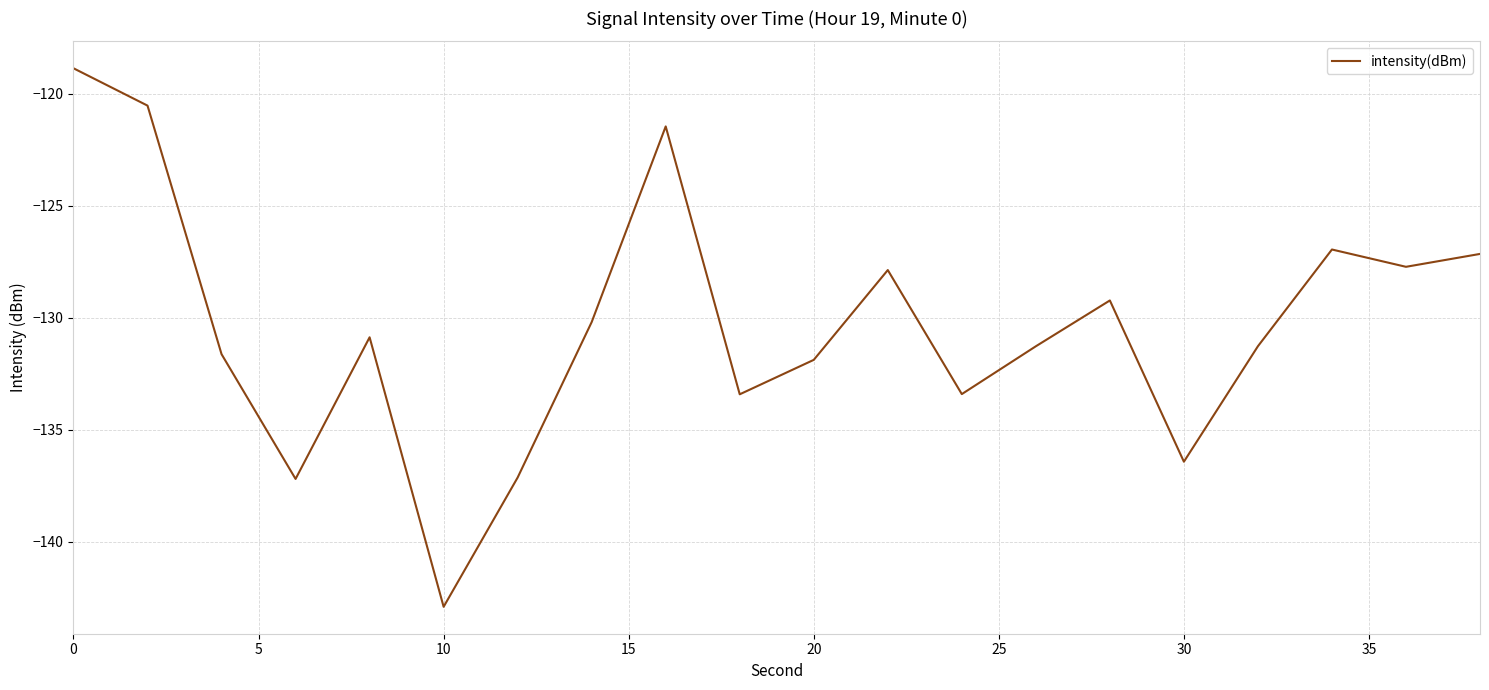

What is the difference between the second highest and minimum values?

22.4